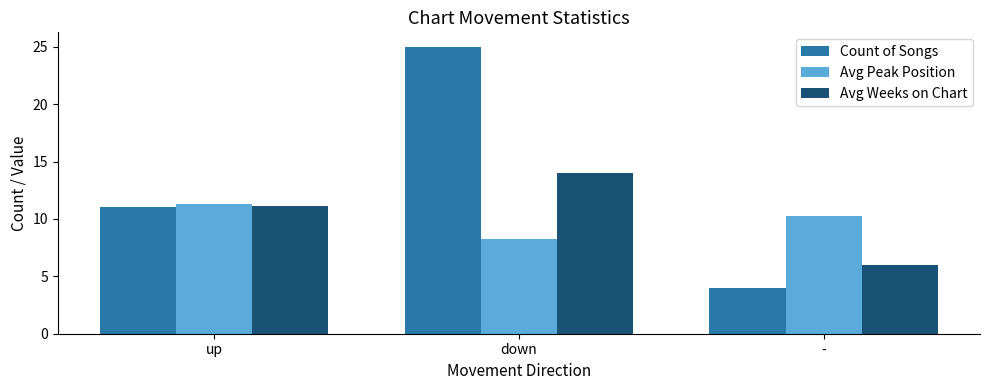

What is the label of the 2nd bar from the left?

down